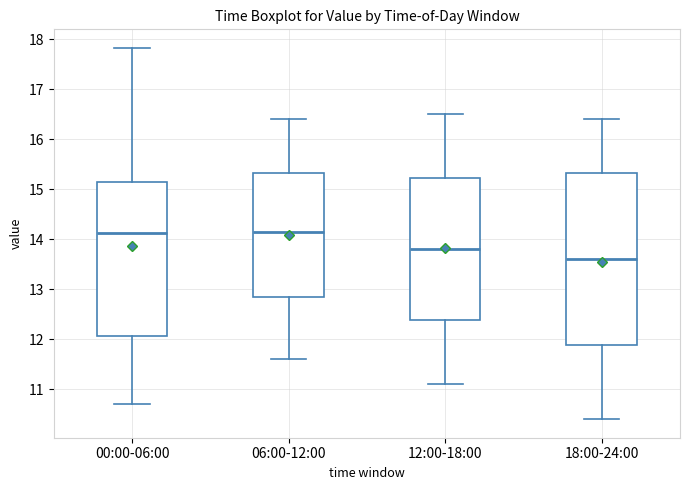

Which box's median line is the lowest?

18:00-24:00